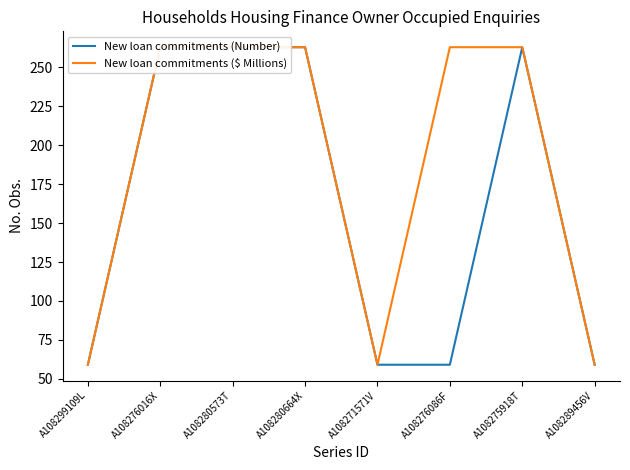

Reading left to right, what are all the values shown in this chart?

New loan commitments (Number): 59	263	263	263	59	59	263	59
New loan commitments ($ Millions): 59	263	263	263	59	263	263	59